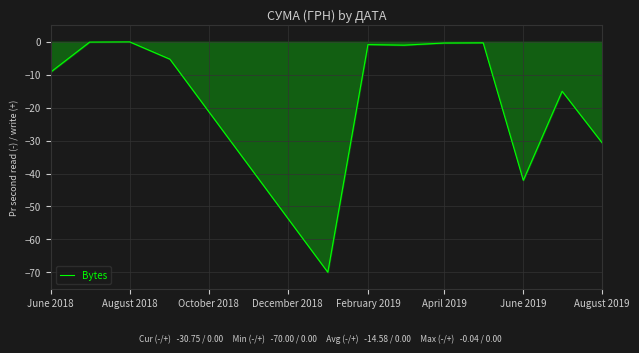

What is the difference between the maximum and minimum values?

70.0